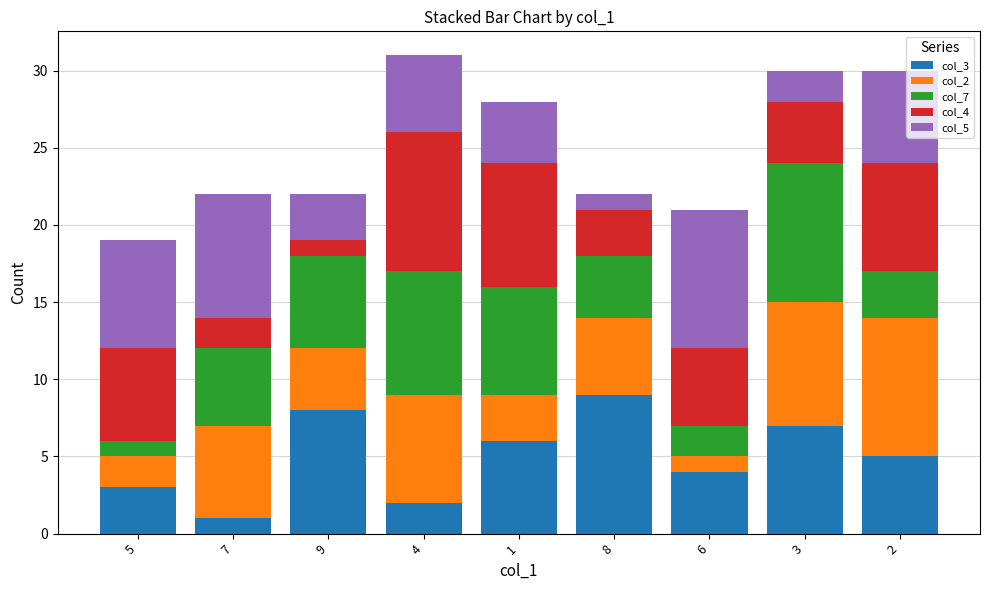

List the labels in order of col_3 value, smallest first.

7, 4, 5, 6, 2, 1, 3, 9, 8